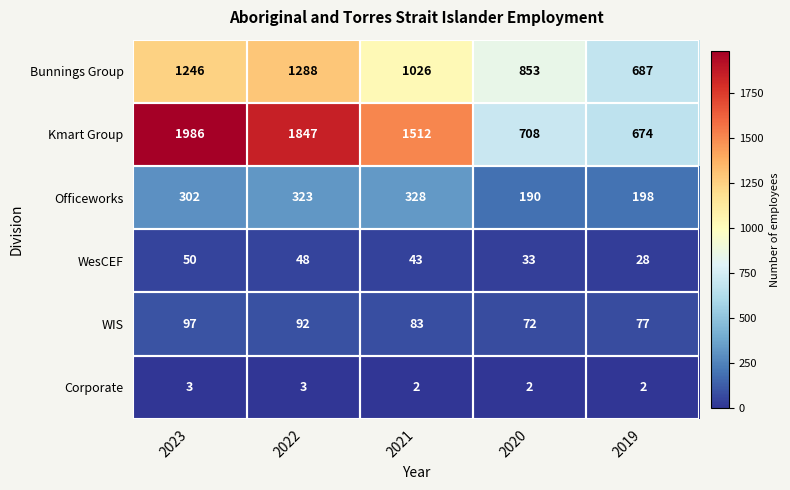

What is the total value across all series at 2020?

1858